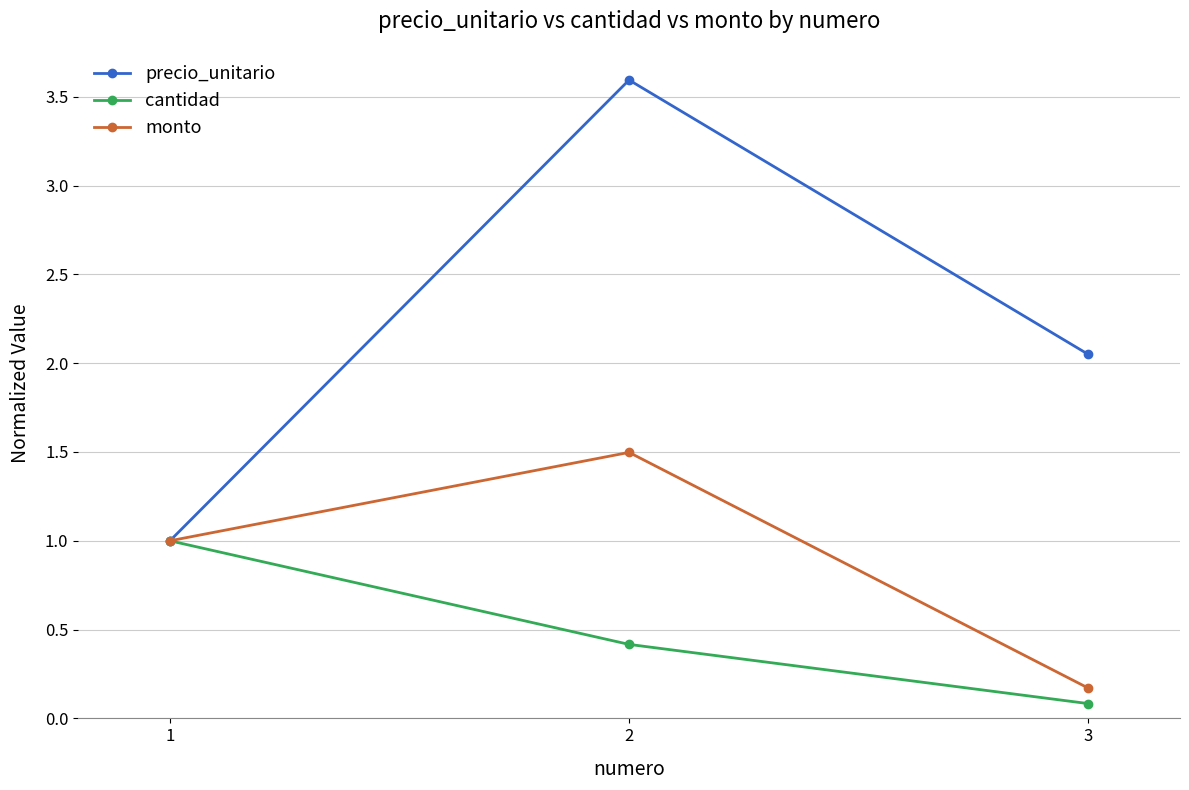

The precio_unitario series shows 1.0 at 1. True or false?

True